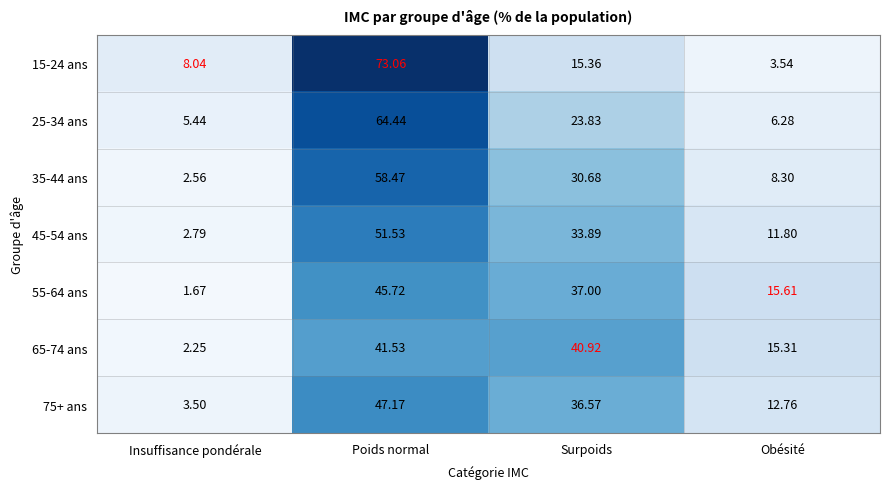

At which category is the sum across all series the highest?

Poids normal